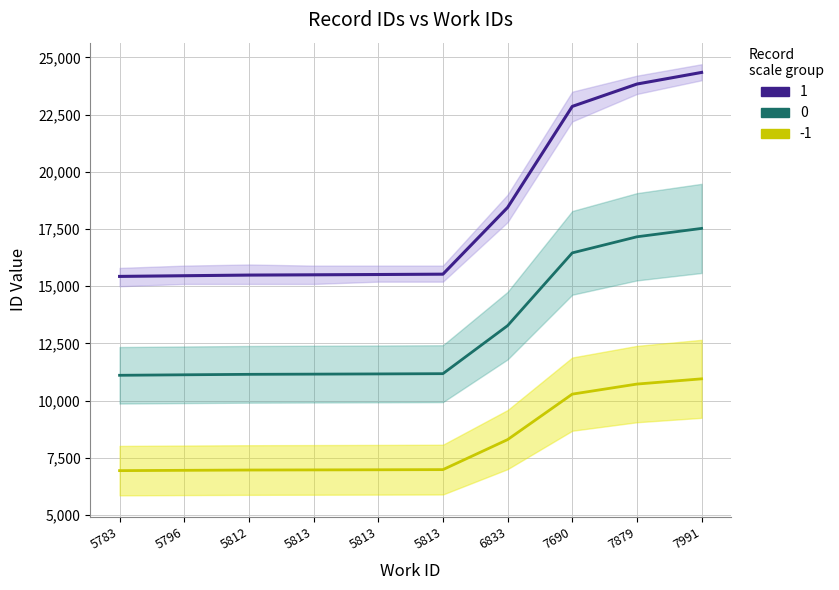

At how many categories does at least one series exceed 11527?

10